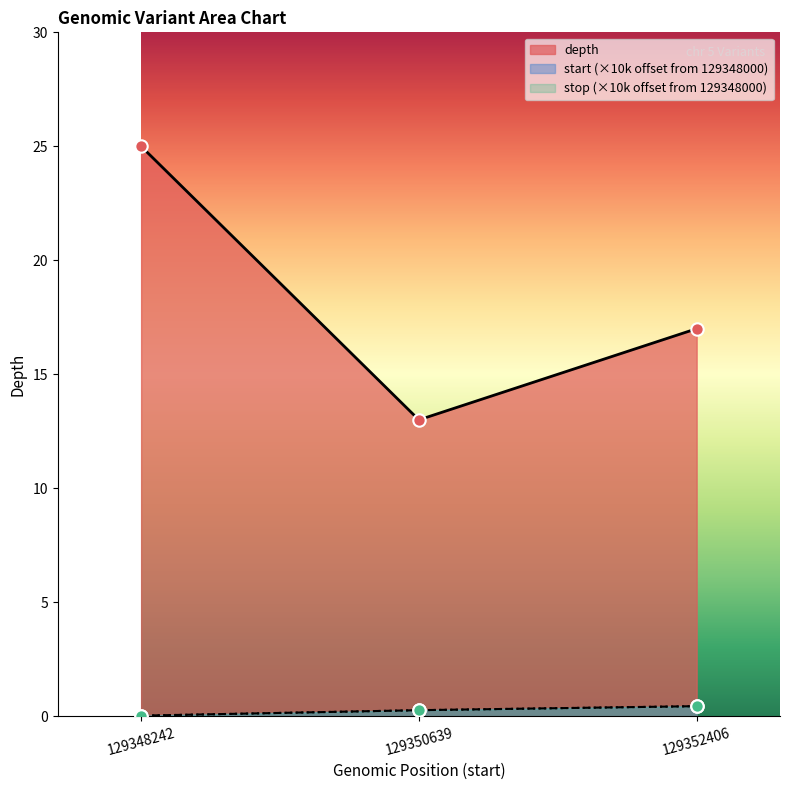

What is the total value across all series at 129352406?

17.9